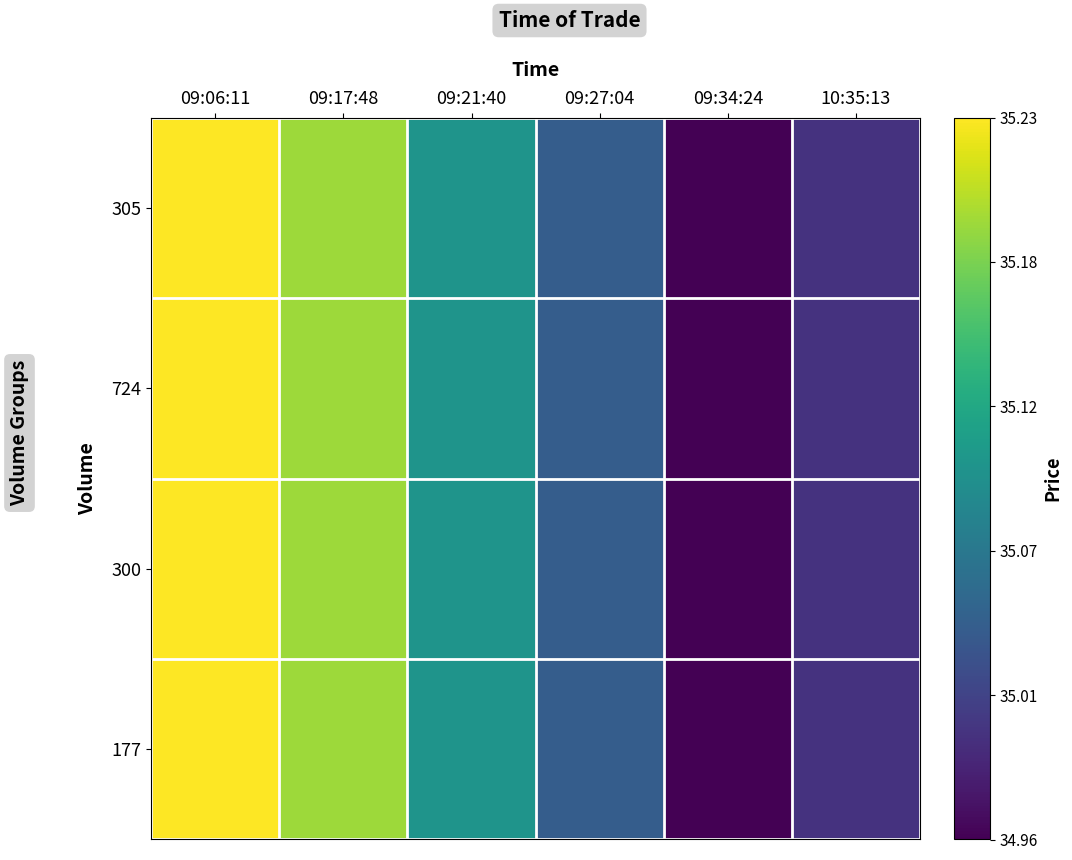

Between 09:06:11 and 10:35:13, which is larger?

09:06:11